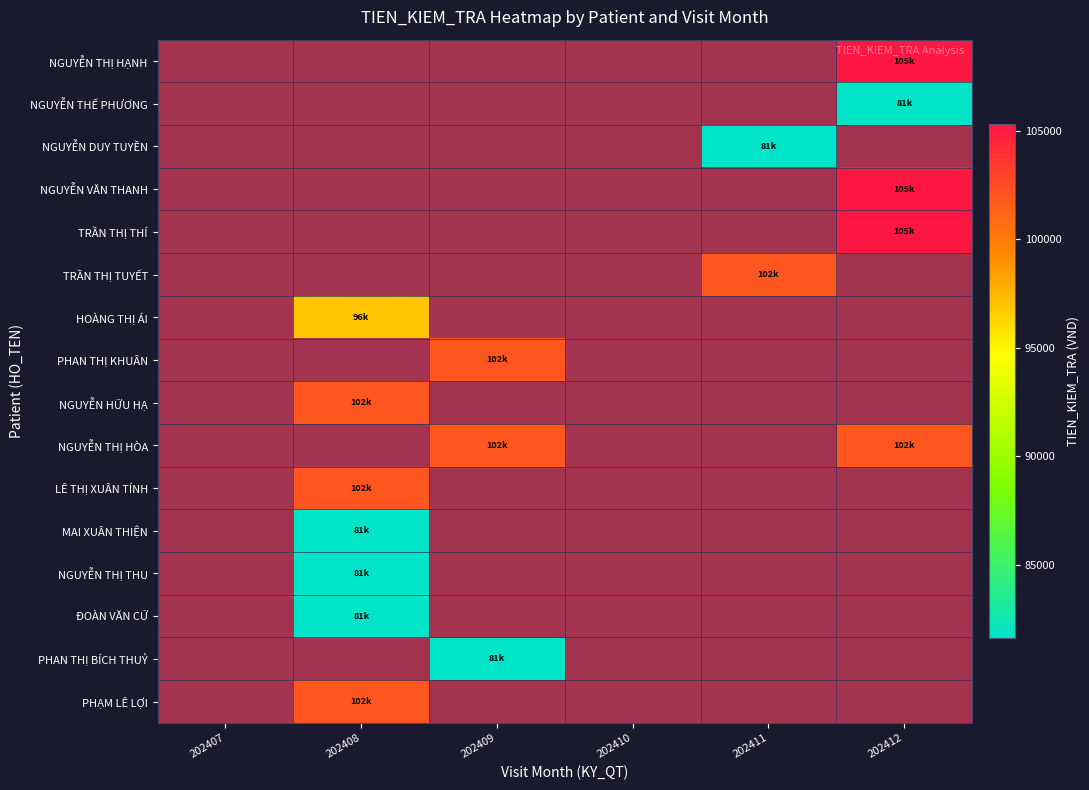

How many positive values does the NGUYỄN VĂN THANH series have?

1